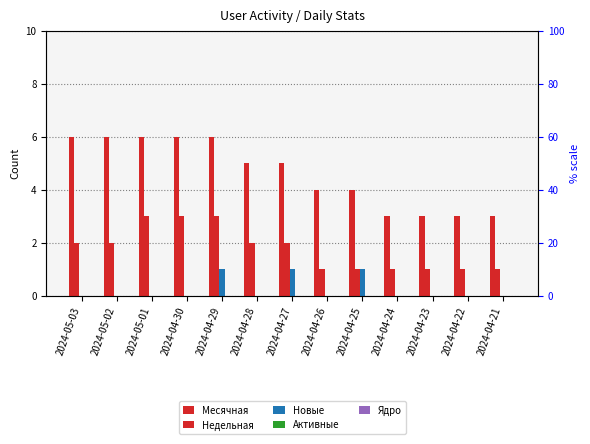

At how many categories does at least one series exceed 1?

13